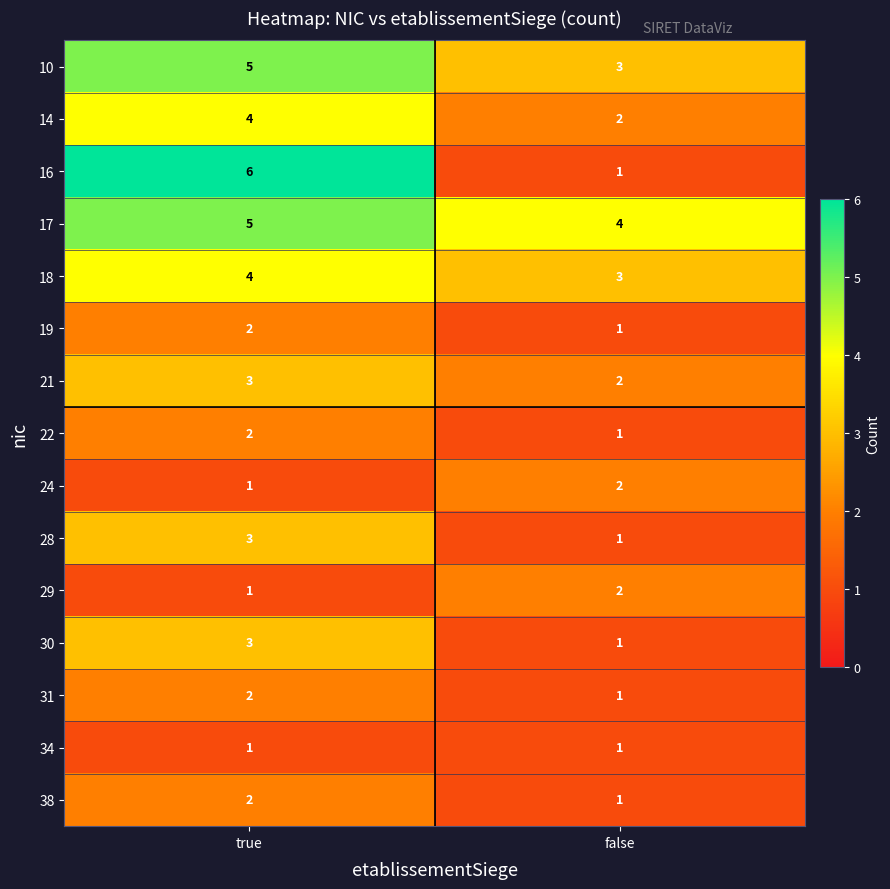

What is the spread (max minus min) of values at false?

3